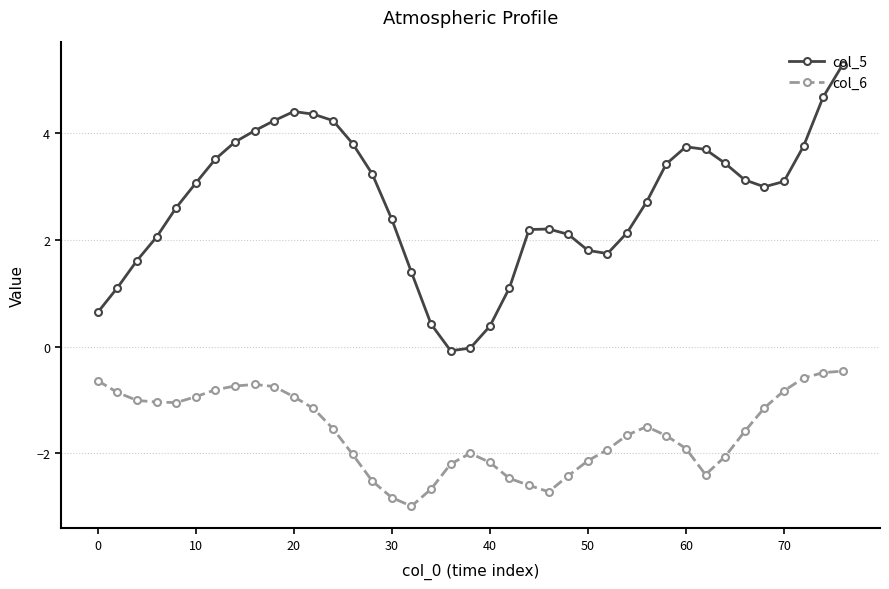

True or false: col_6 and col_5 intersect in this chart.

False